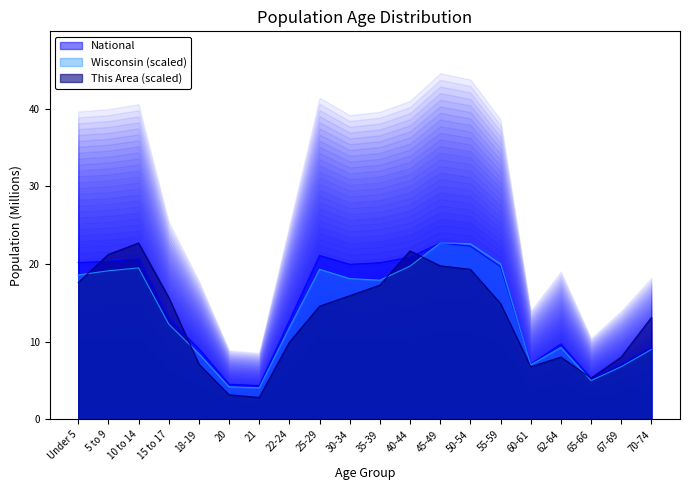

What is the approximate value of This Area at 15 to 17?

15.7